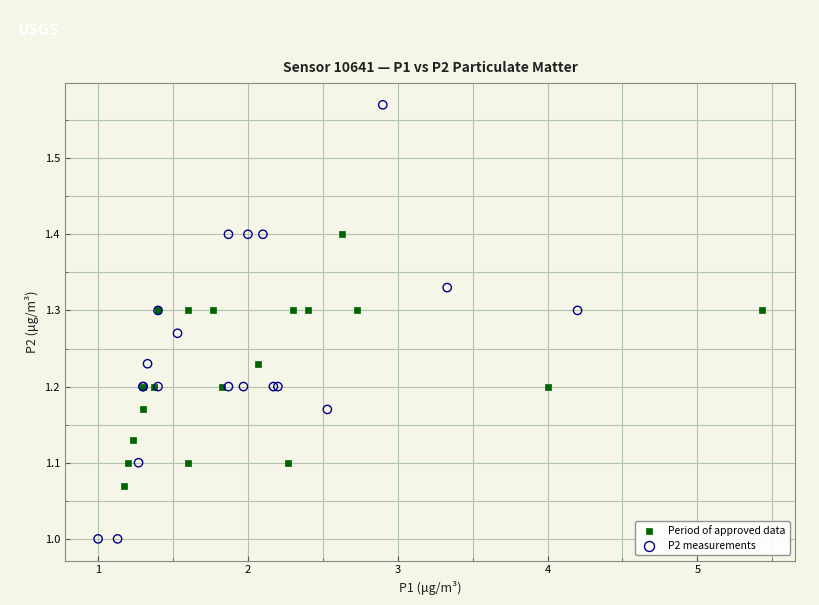

Which series contains the highest Y value?

P2 measurements